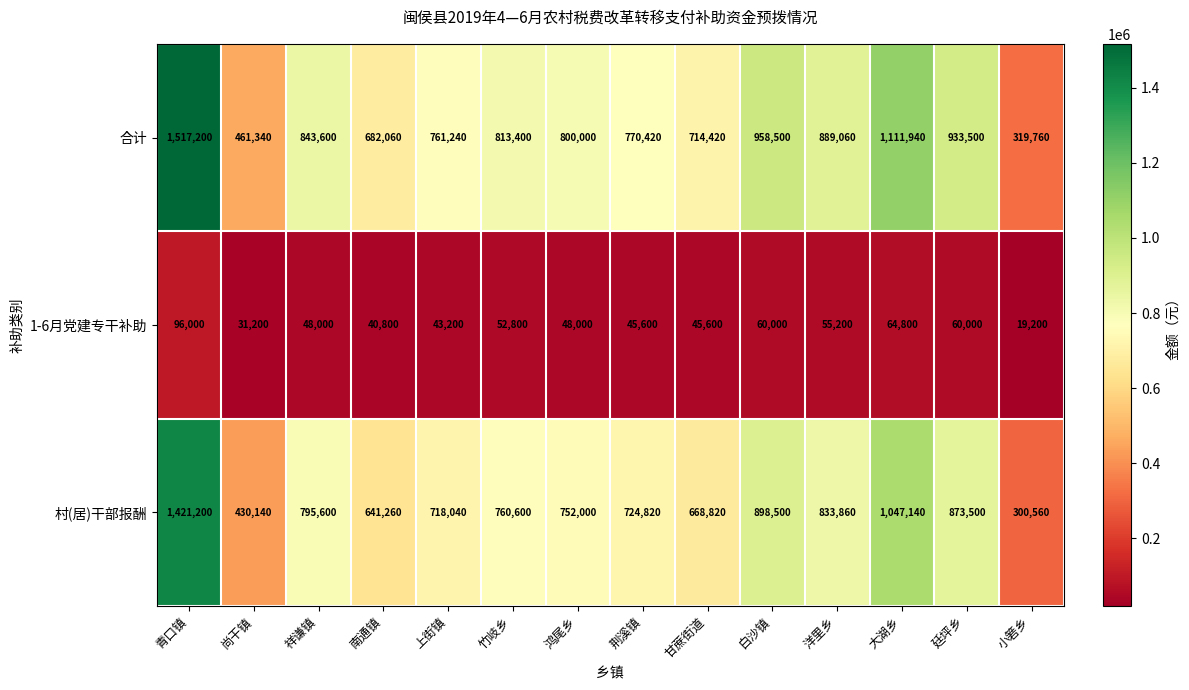

Is it true that 1-6月党建专干补助 equals 19200 at 小箬乡?

True